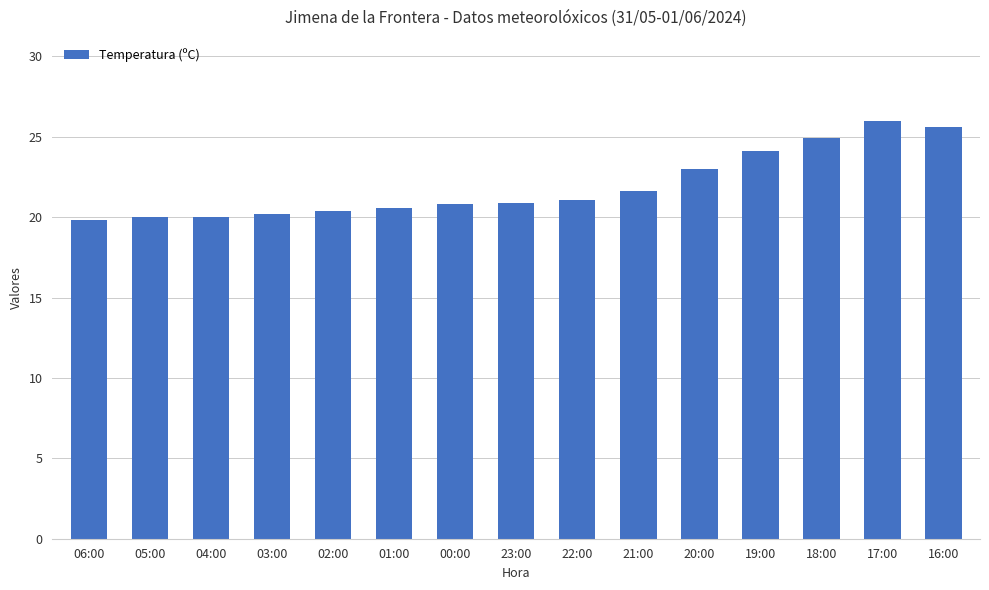

What is the ratio of the value at 01:00 to the value at 19:00?

0.9